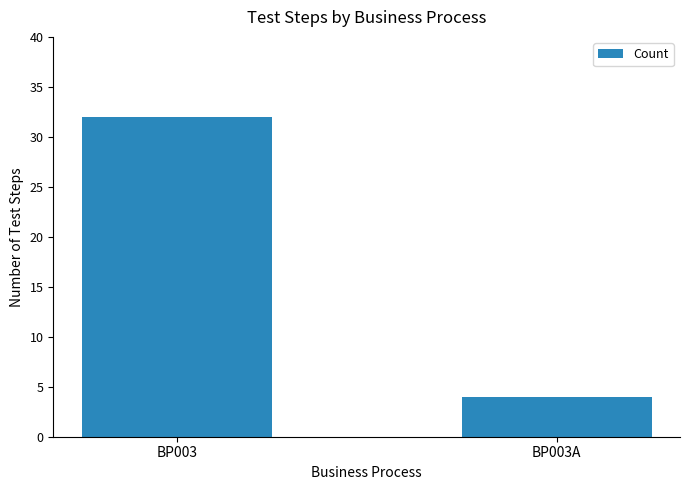

How many bars are there in total?

2